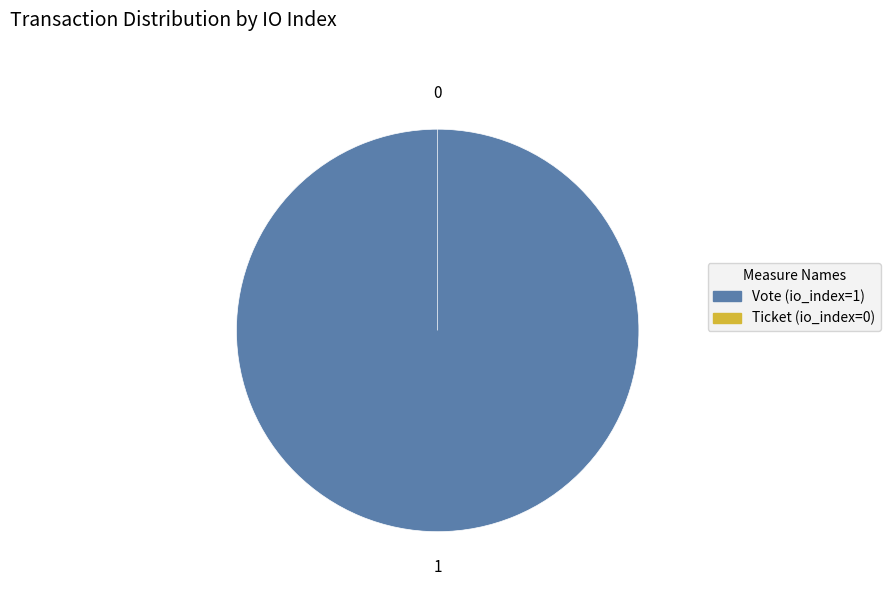

Is there any slice that represents more than half of the pie?

Yes